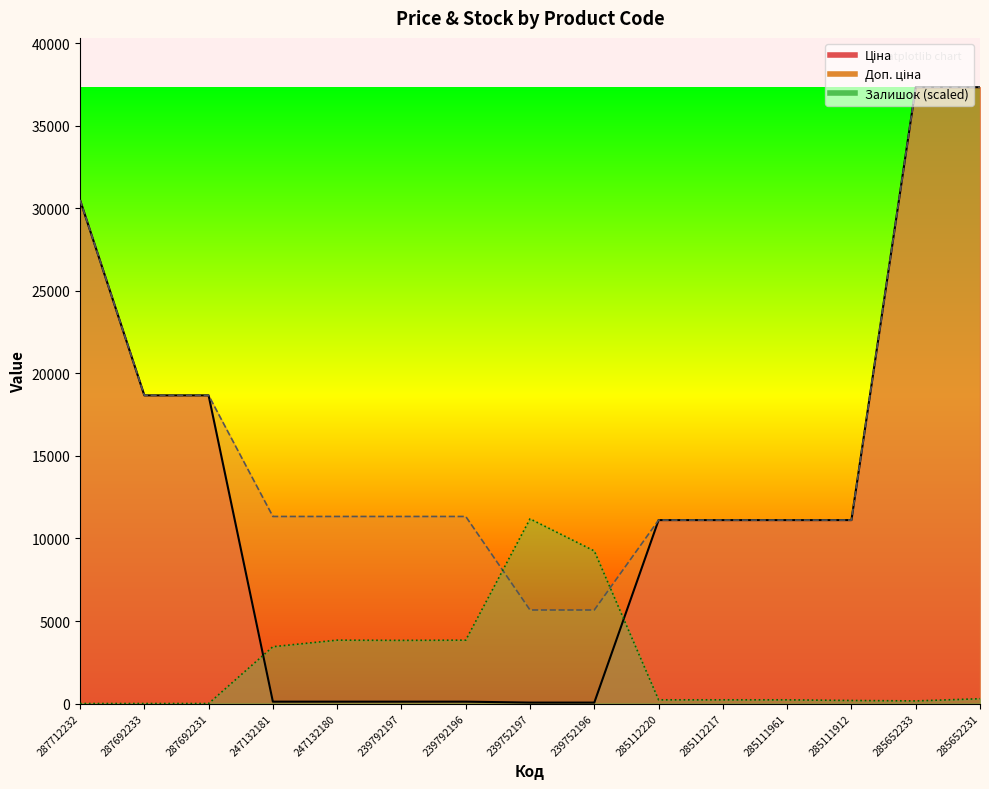

What is the sum of the Ціна values at 239752197 and 285112217?

11170.2